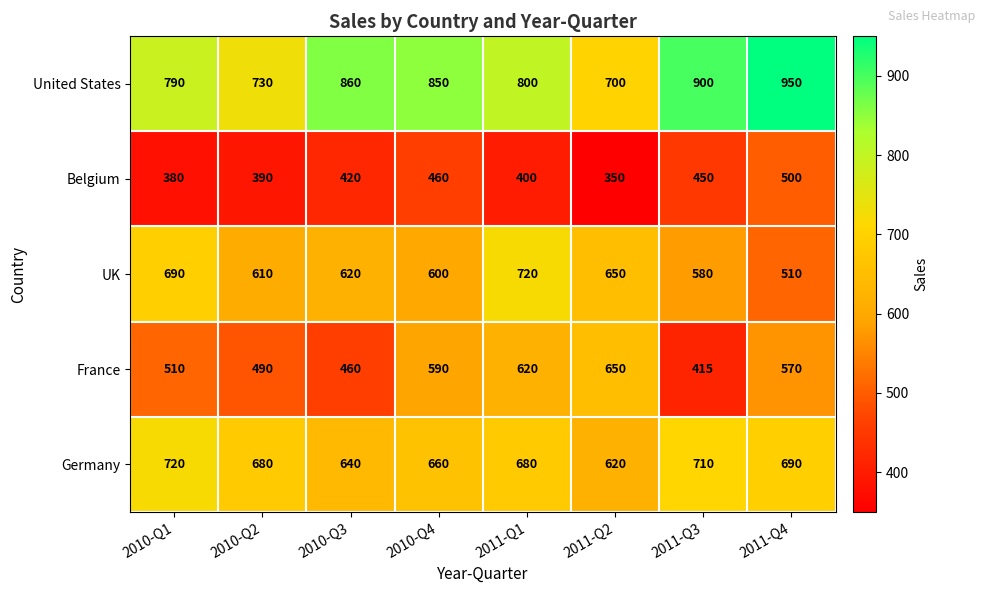

At how many categories does at least one series exceed 560?

8